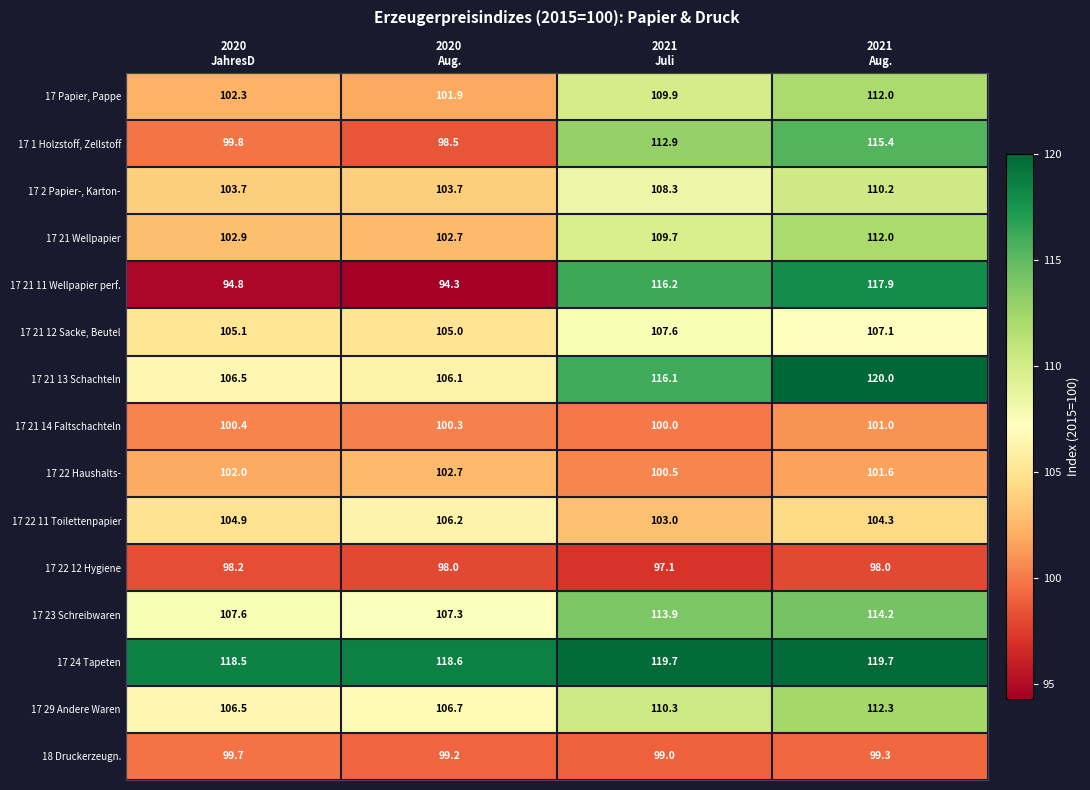

Which series has the largest total across all categories?

17 24 Tapeten